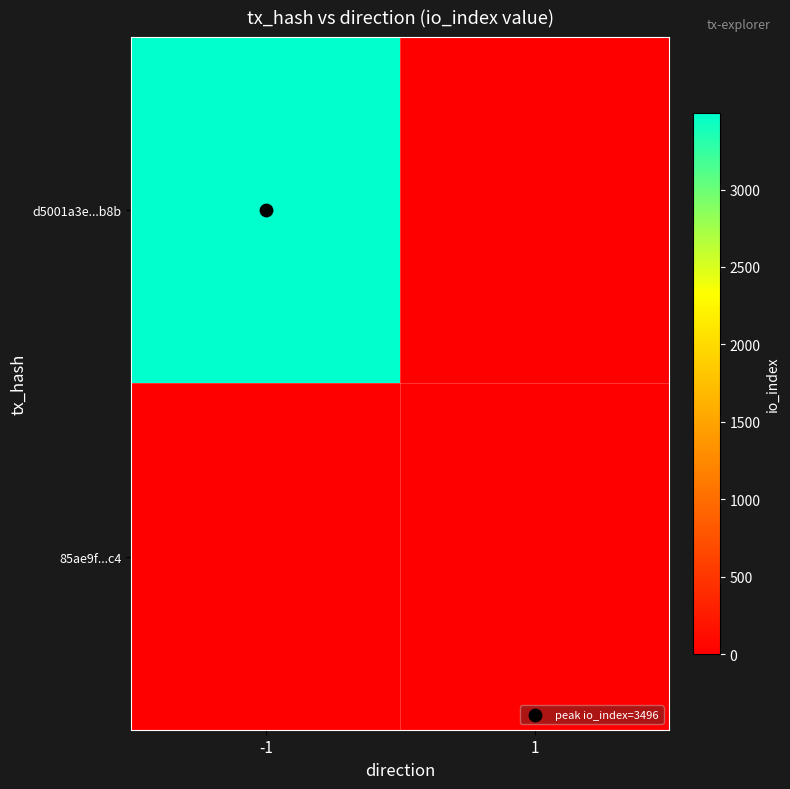

How many distinct data groups are displayed?

2